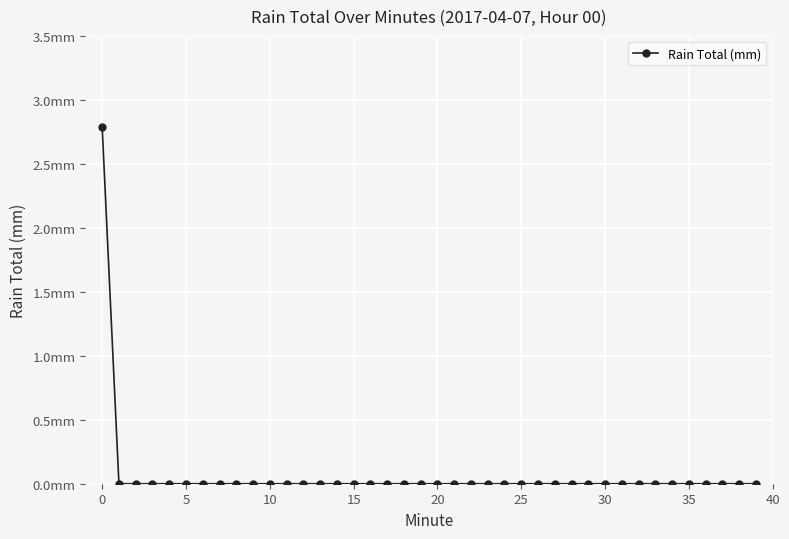

What is the maximum value shown in the chart?

2.8